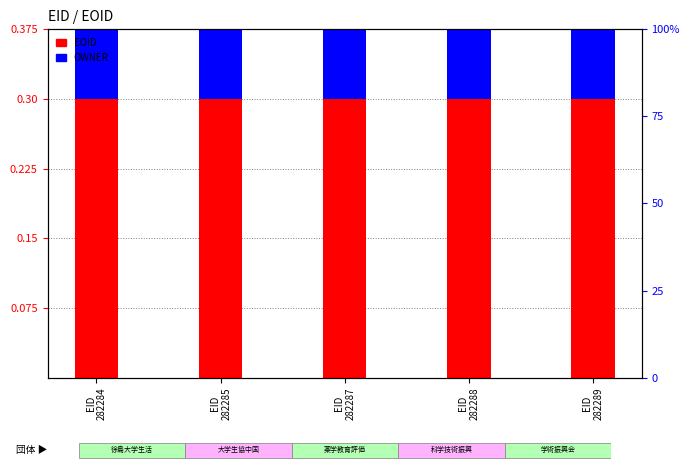

What are all the series names shown in the legend?

EOID, OWNER